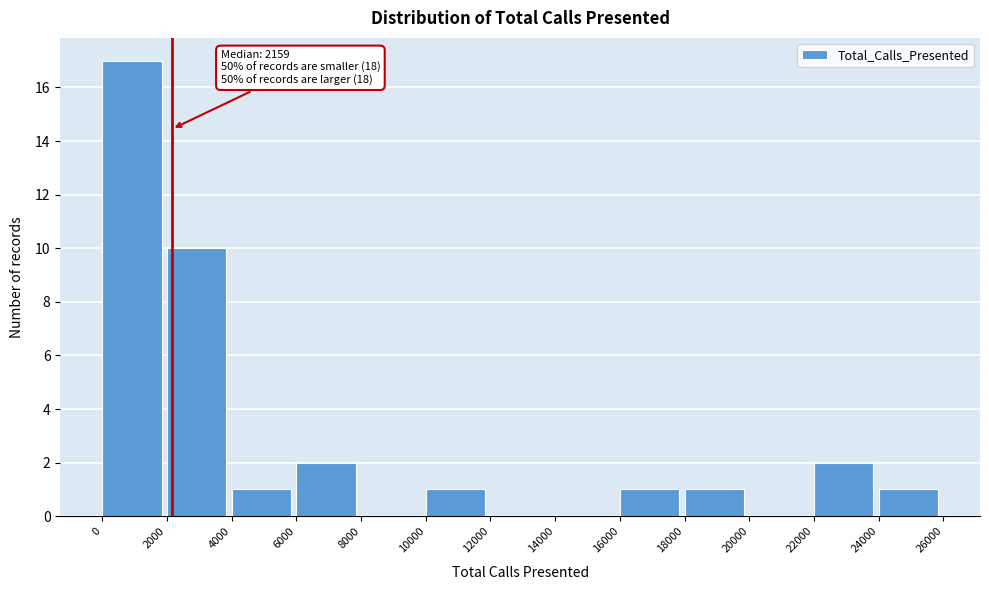

Which range on the x-axis has the tallest bar?

0 to 2000